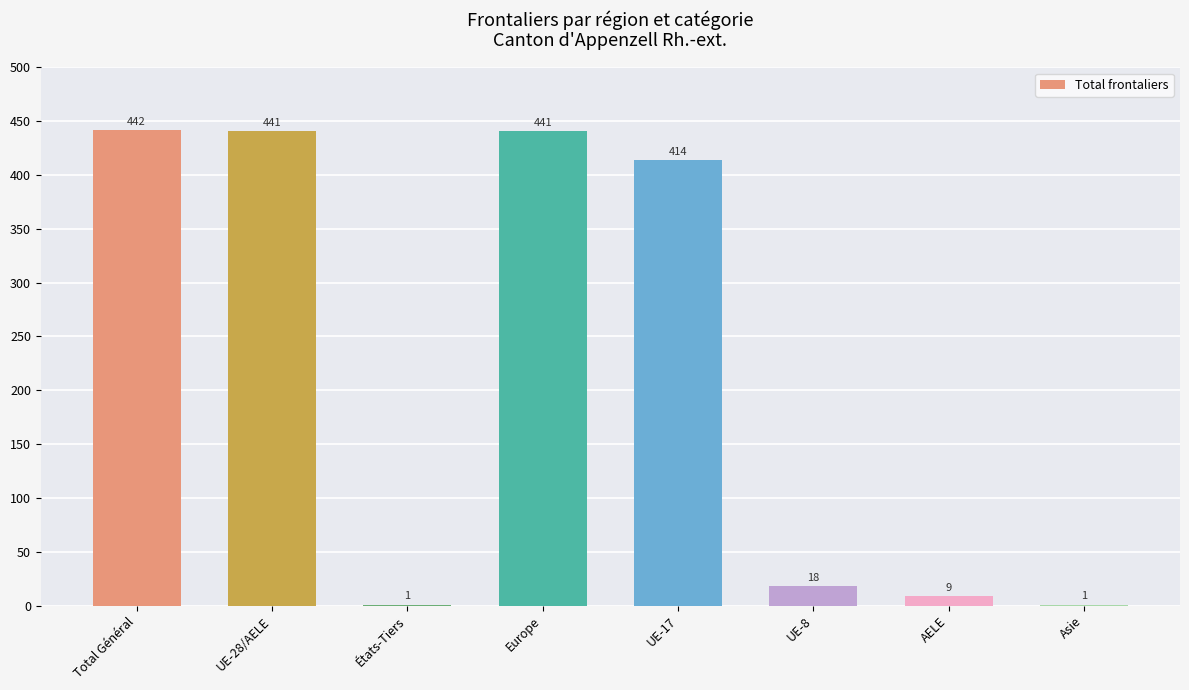

At which label is the value closest to 221?

UE-17